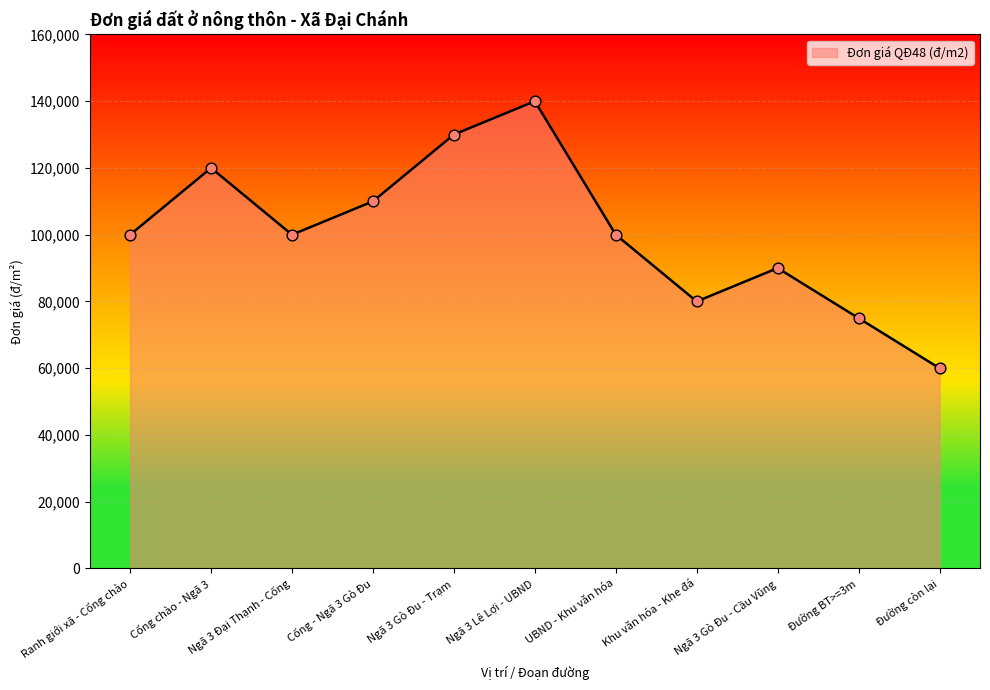

Approximately how many times larger is the value at UBND - Khu văn hóa compared to Ngã 3 Đại Thạnh - Cống?

1.0